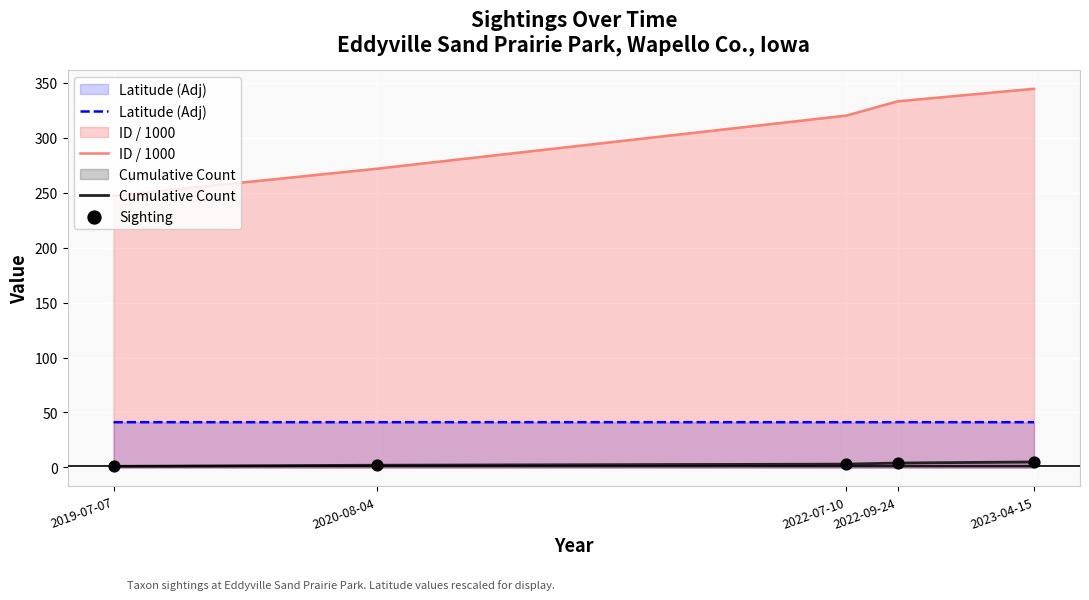

Which series contains the lowest Y value?

Cumulative Count